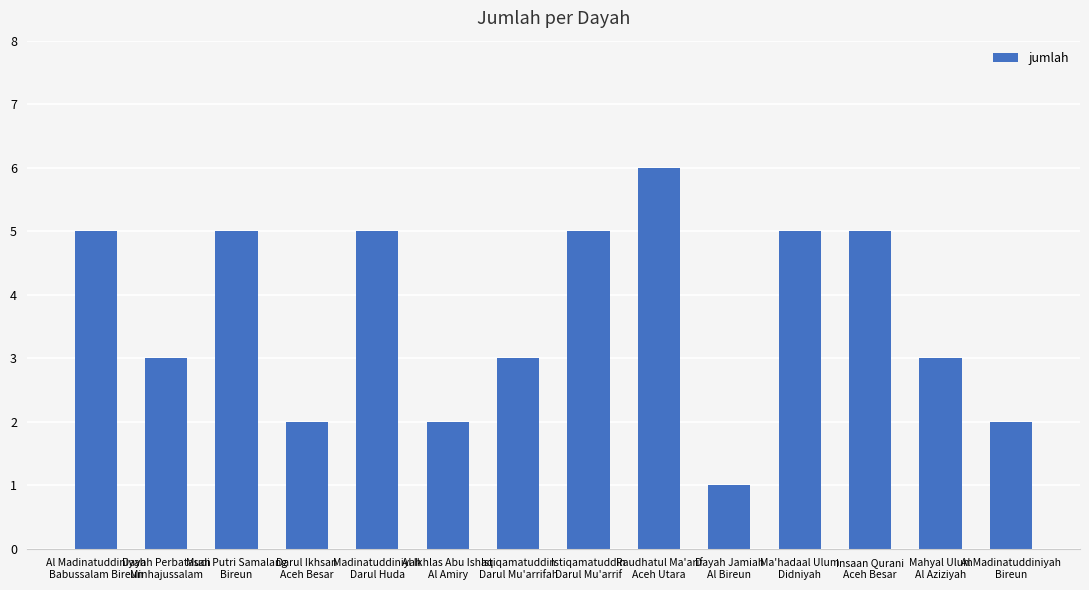

At which category does the chart reach its minimum across all series?

Dayah Jamiah
Al Bireun